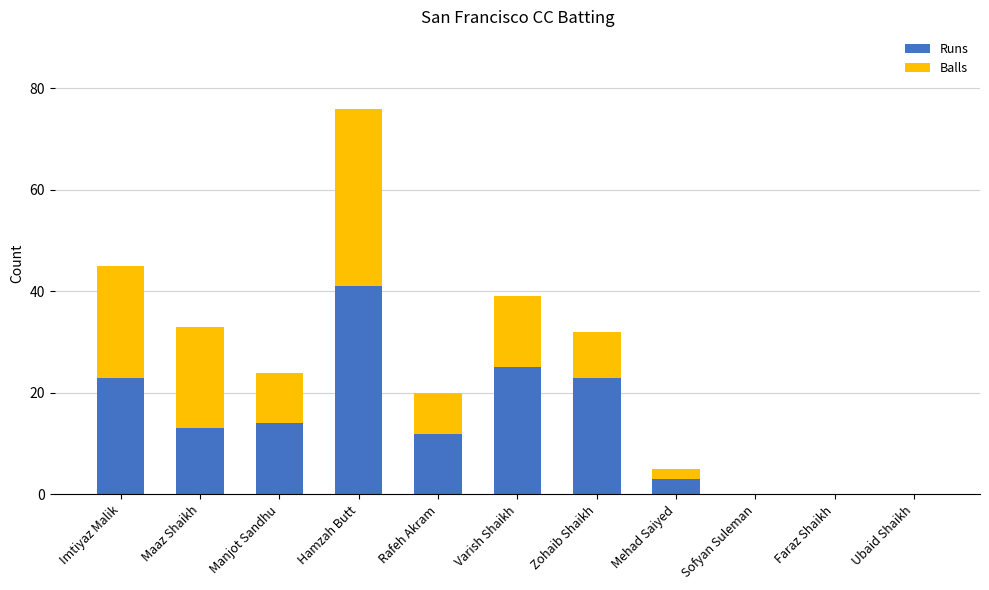

The Runs series shows 12 at Rafeh Akram. True or false?

True